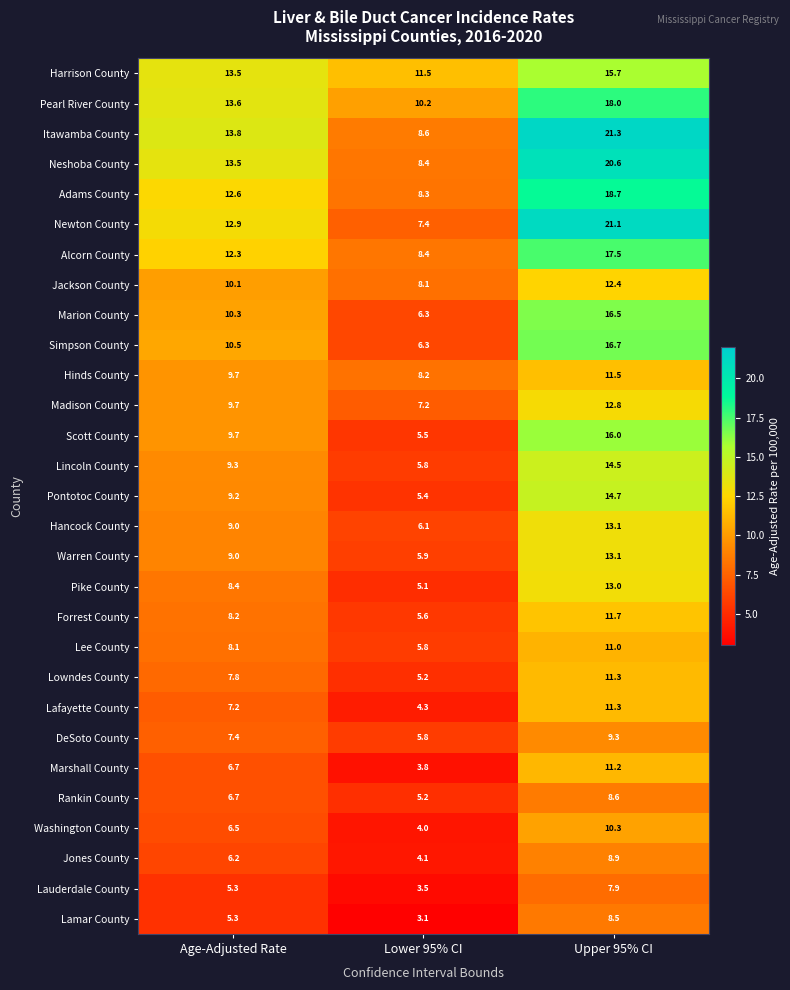

The value of Harrison County at Lower 95% CI is 11.5. True or false?

True